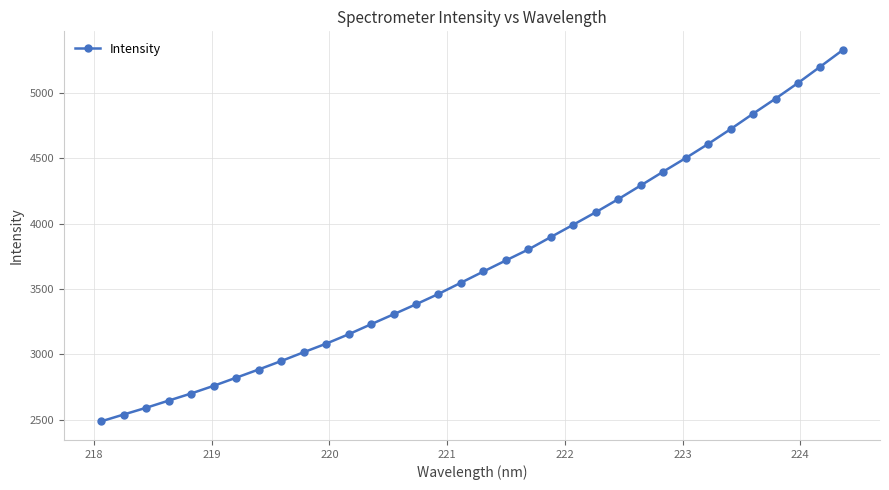

What is the average value?

3699.5